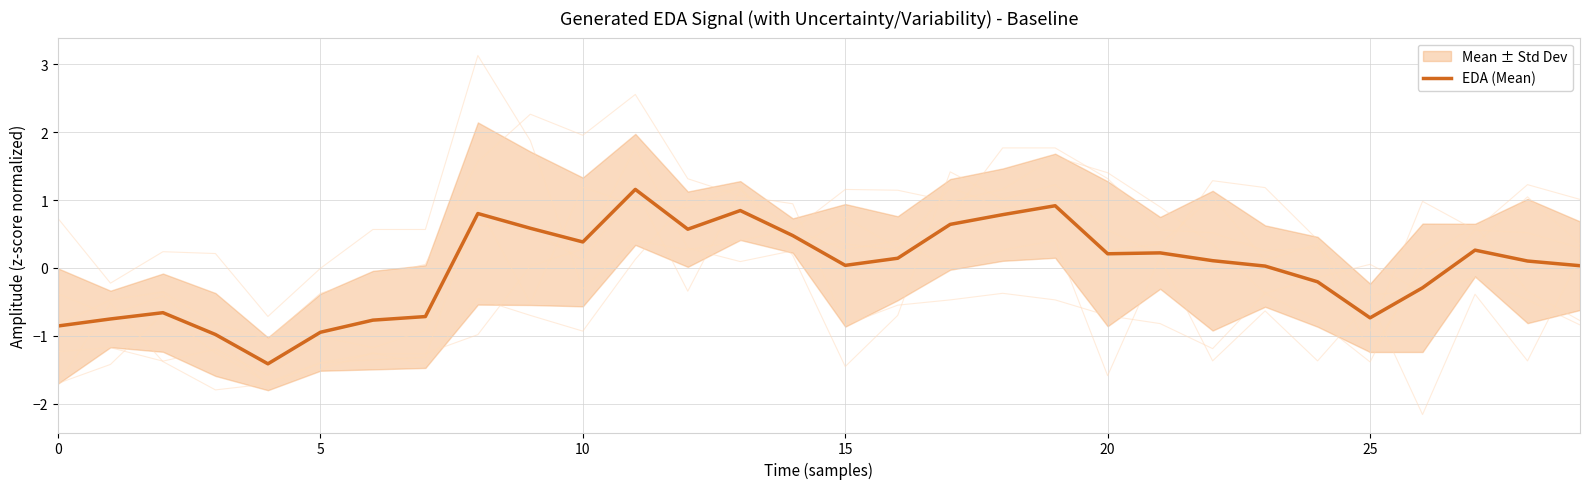

What is the maximum value for EDA (Mean)?

1.2